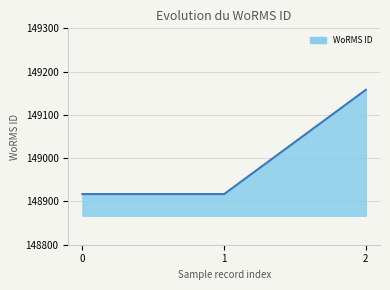

What is the greatest value displayed?

149158